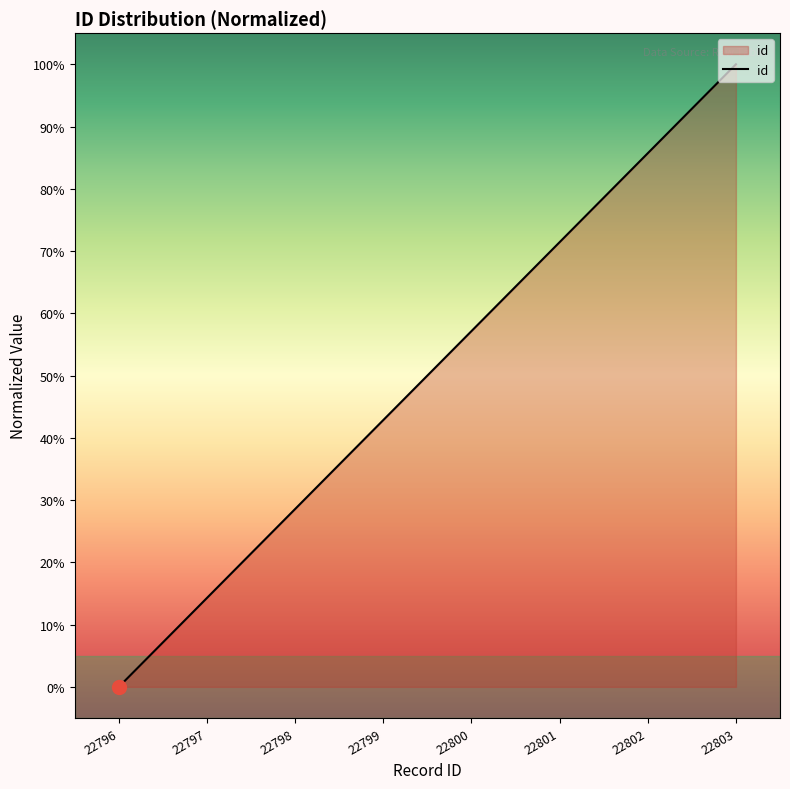

Rank the categories by value from highest to lowest.

22803, 22802, 22801, 22800, 22799, 22798, 22797, 22796